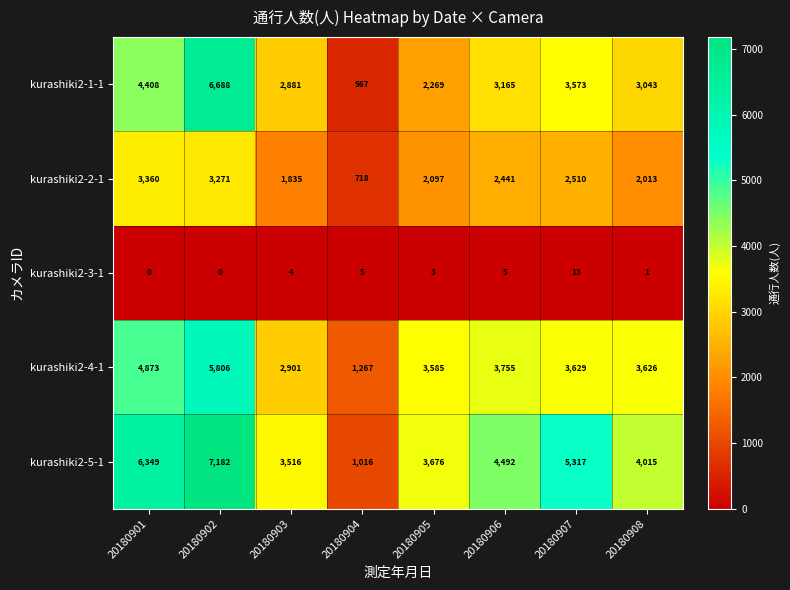

What is the difference between the second highest and second lowest values in the kurashiki2-5-1 series?

2833